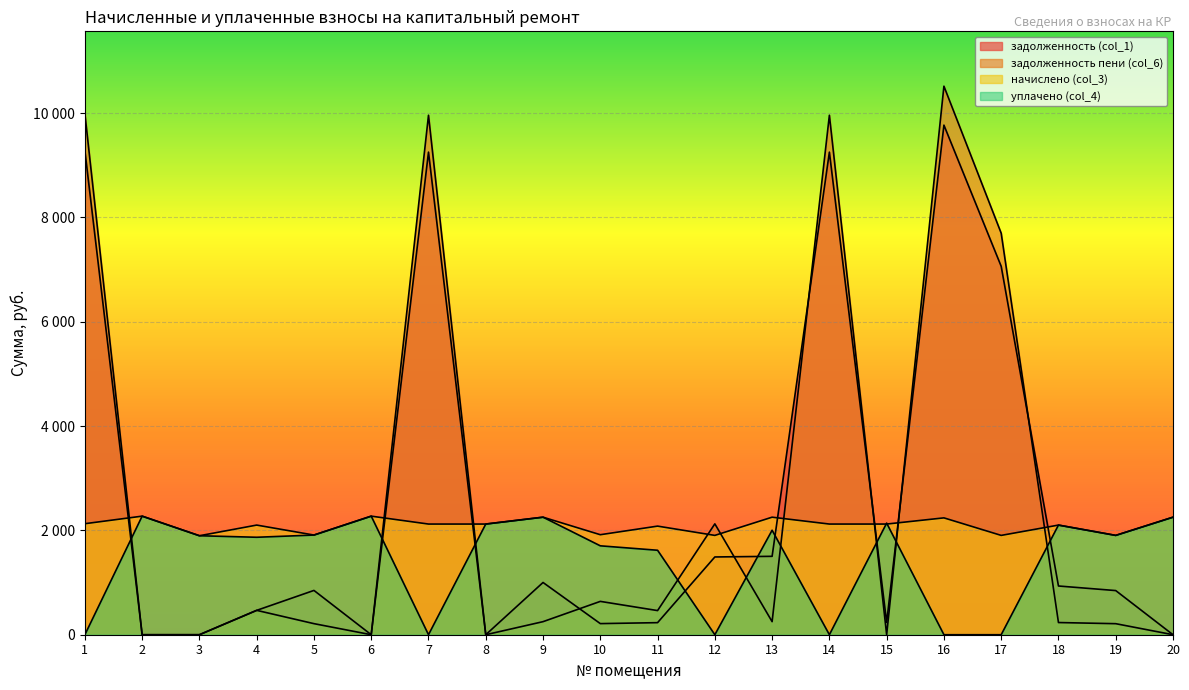

The задолженность пени (col_6) series shows 697.0 at 4. True or false?

False